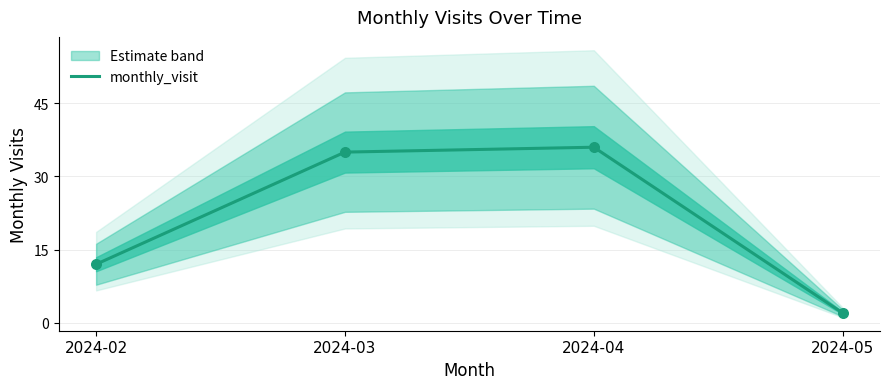

Which has a higher value, 2024-02 or 2024-05?

2024-02